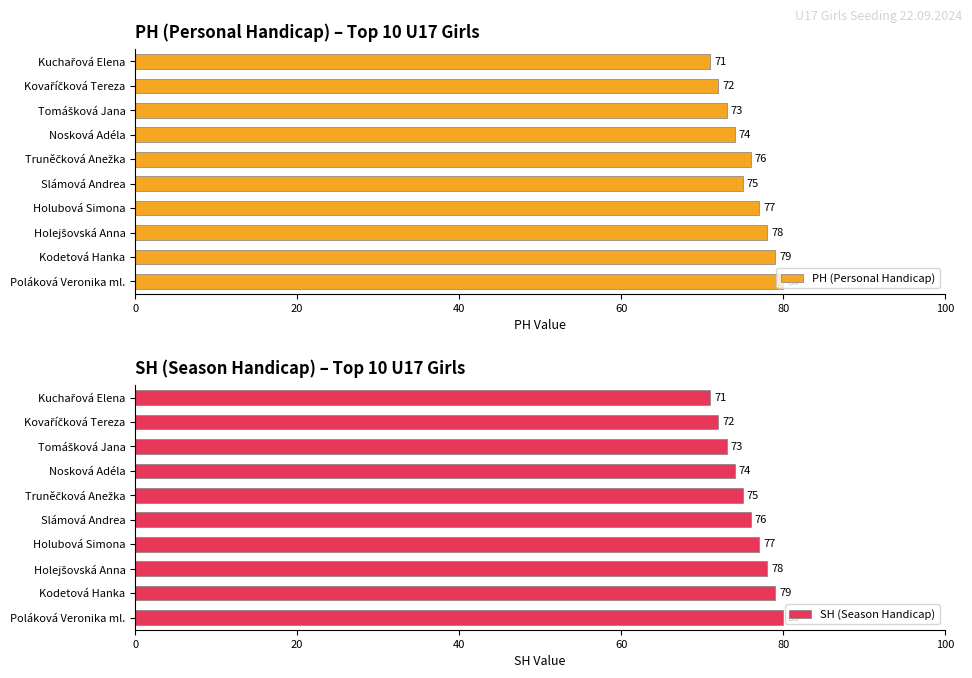

How many groups of bars are there?

10